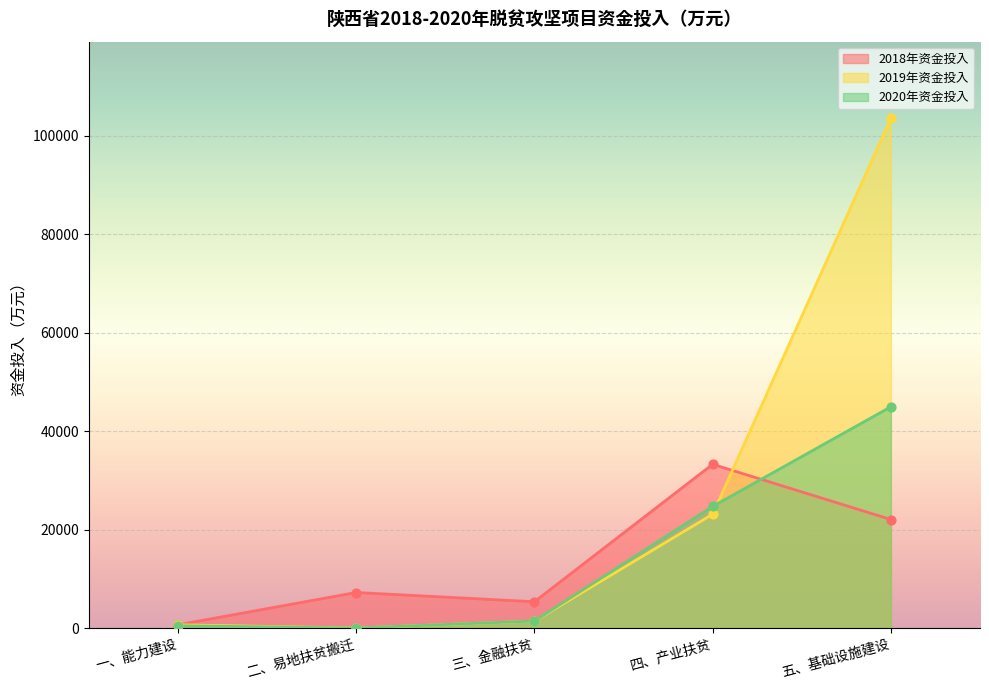

At which category is the sum across all series the highest?

五、基础设施建设